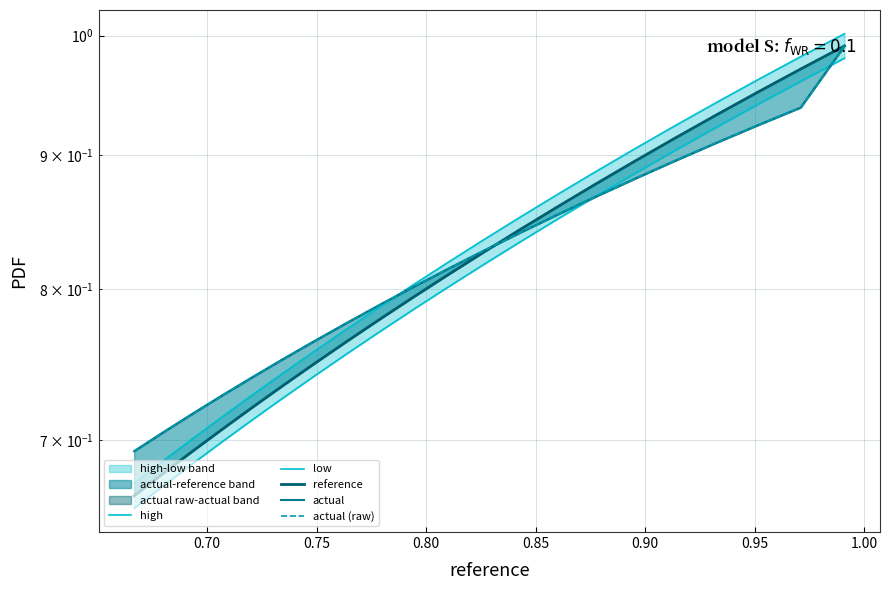

How many distinct data groups are displayed?

5